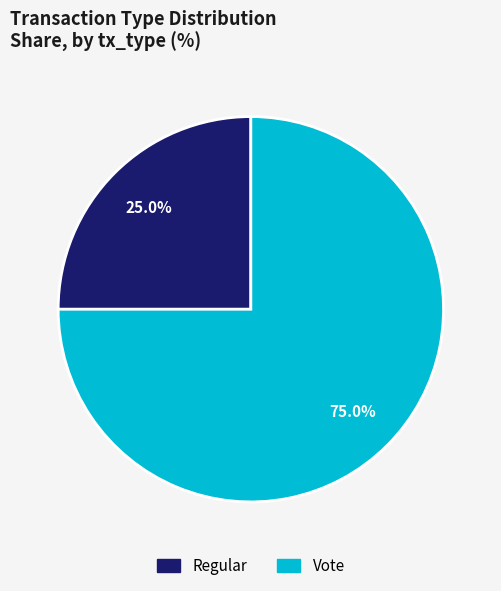

True or false: Vote accounts for 85% of the total.

False